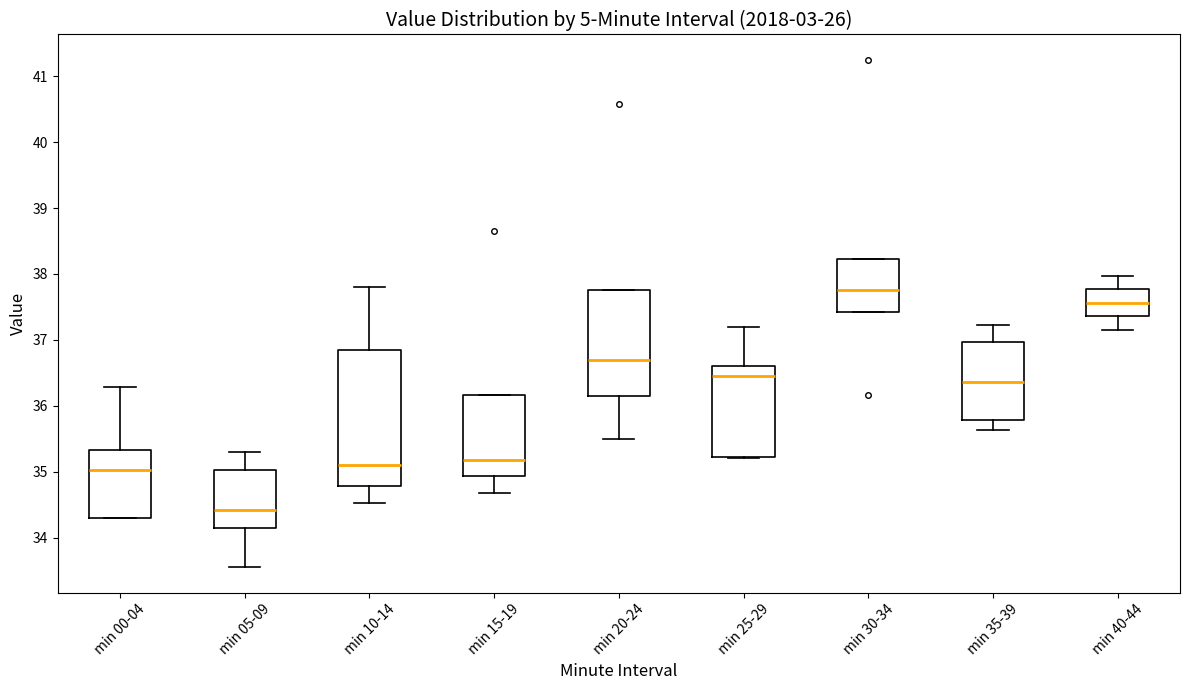

Reading left to right, read every box against the y-axis: the position of its median line, the range the box covers, and the ends of its whiskers. The values are not printed on the chart, so give them approximately, as read against the axis.

min 00-04: median 35.0, box 34.3 to 35.3, whiskers 34.3 to 36.3
min 05-09: median 34.4, box 34.2 to 35.0, whiskers 33.6 to 35.3
min 10-14: median 35.1, box 34.8 to 36.9, whiskers 34.5 to 37.8
min 15-19: median 35.2, box 34.9 to 36.2, whiskers 34.7 to 36.2
min 20-24: median 36.7, box 36.2 to 37.8, whiskers 35.5 to 37.8
min 25-29: median 36.5, box 35.2 to 36.6, whiskers 35.2 to 37.2
min 30-34: median 37.8, box 37.4 to 38.2, whiskers 37.4 to 38.2
min 35-39: median 36.4, box 35.8 to 37.0, whiskers 35.6 to 37.2
min 40-44: median 37.6, box 37.4 to 37.8, whiskers 37.2 to 38.0